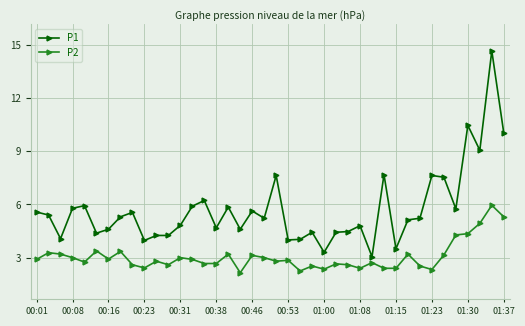

Count the number of data series in this chart.

2